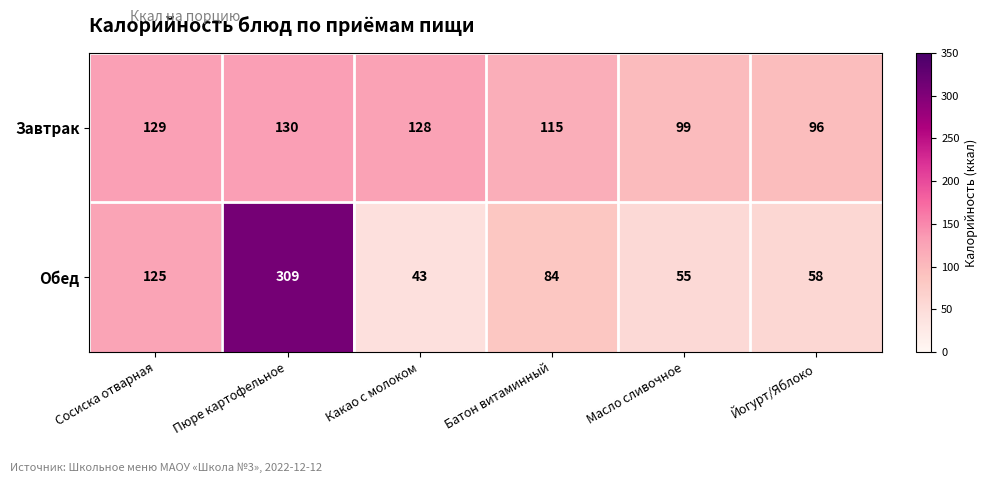

How many series are shown in this chart?

2